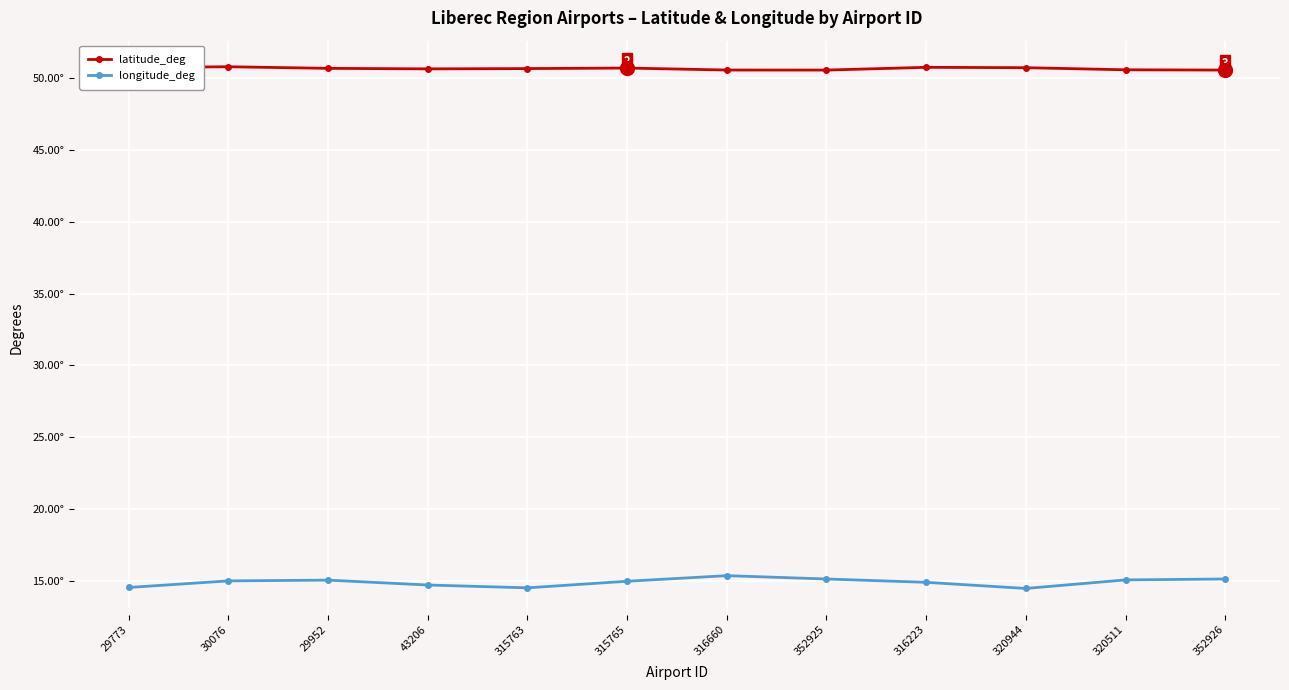

What position from the left is 352926?

12